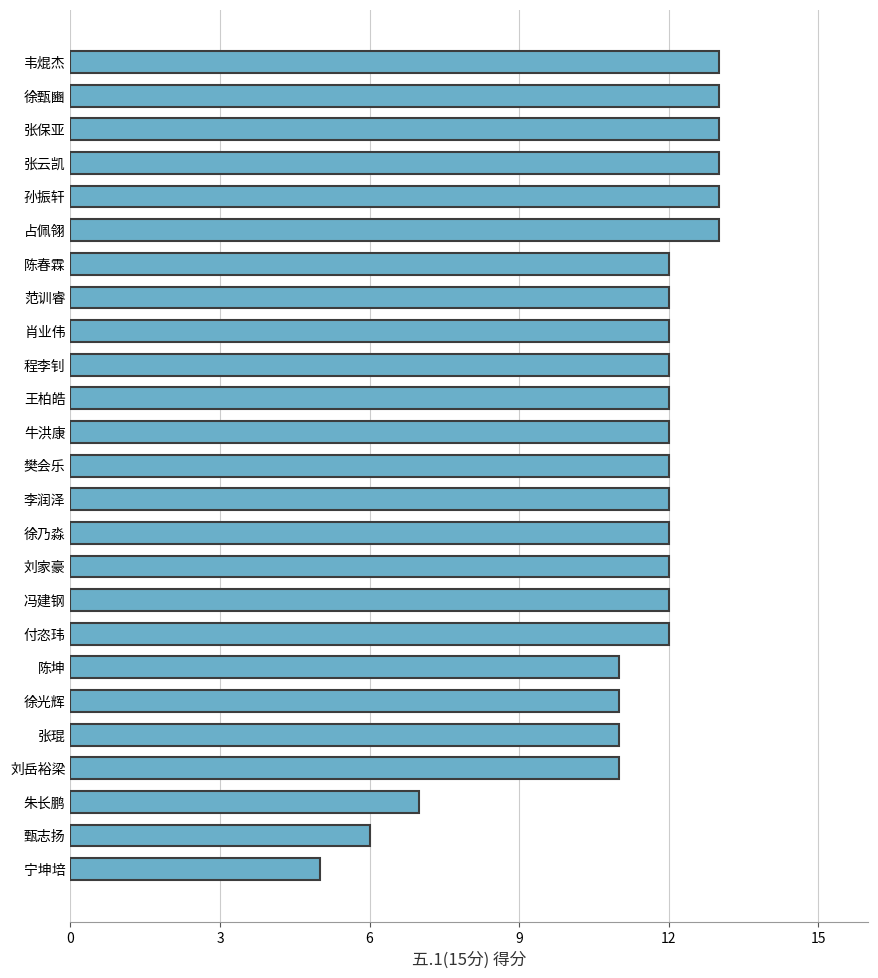

What is the minimum value shown in the chart?

5